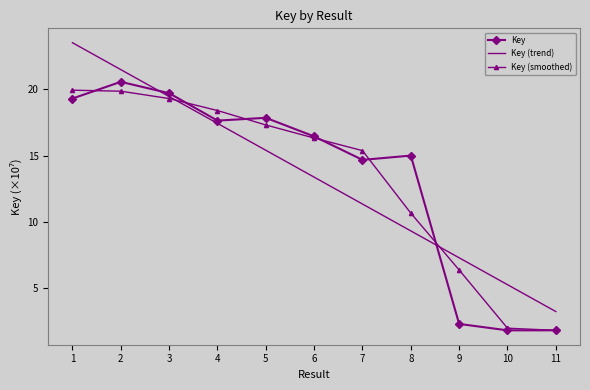

True or false: the data shows 19.3 at 1.

True